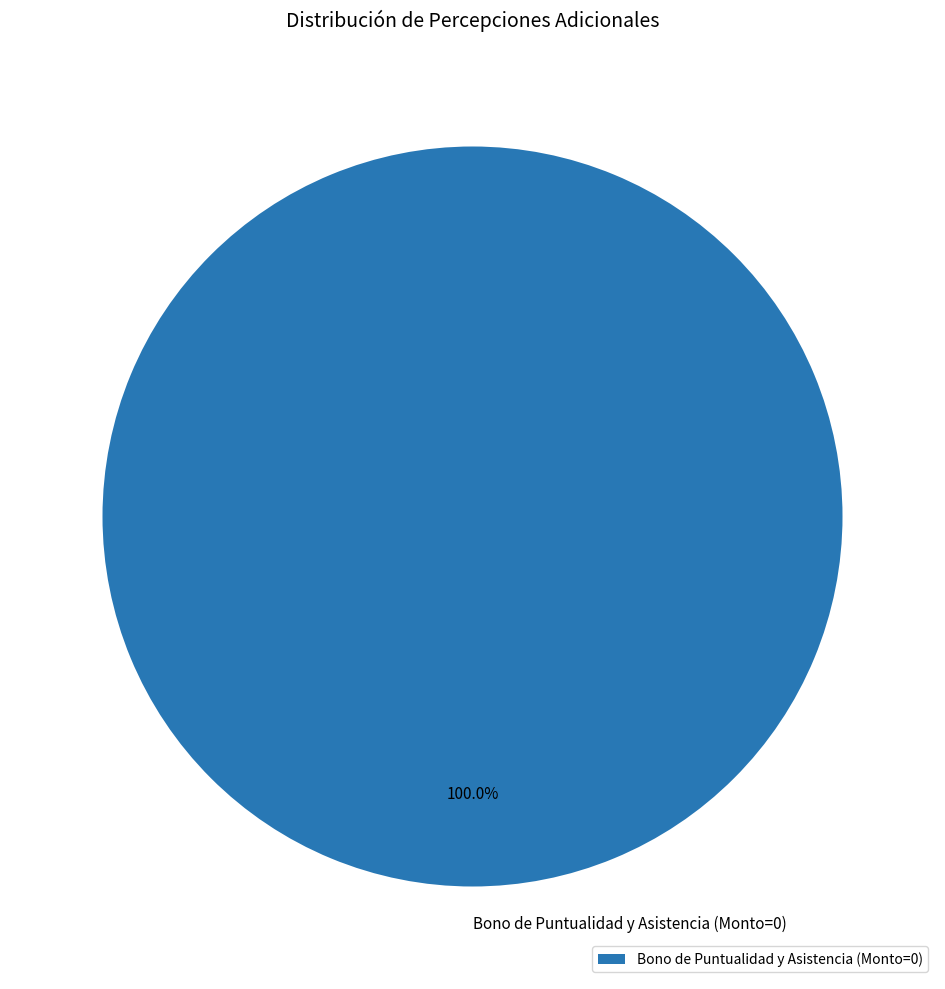

What is the majority slice?

Bono de Puntualidad y Asistencia (Monto=0)